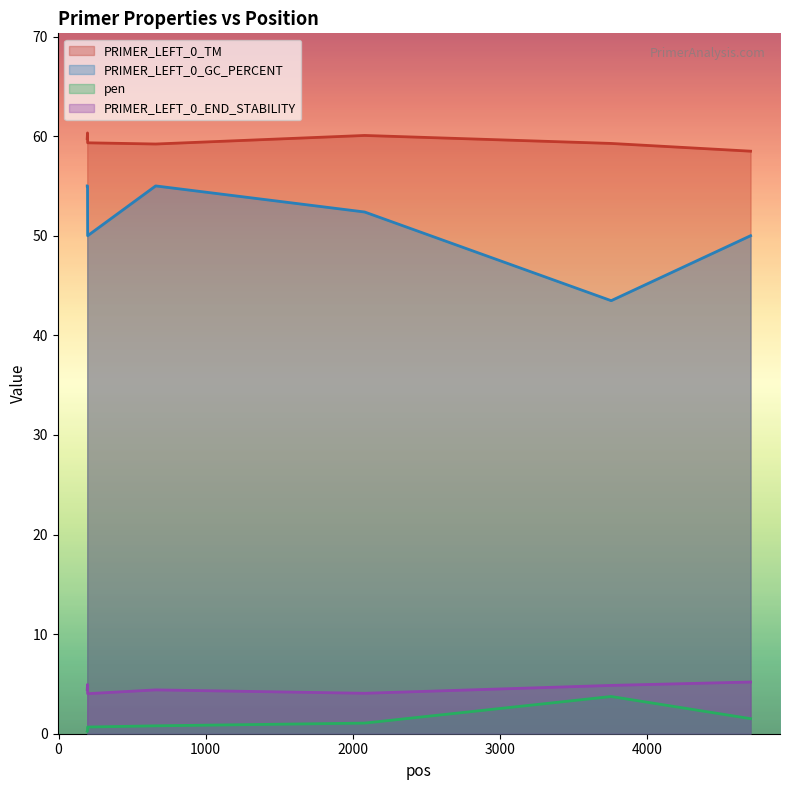

At which label does PRIMER_LEFT_0_TM reach its peak?

197